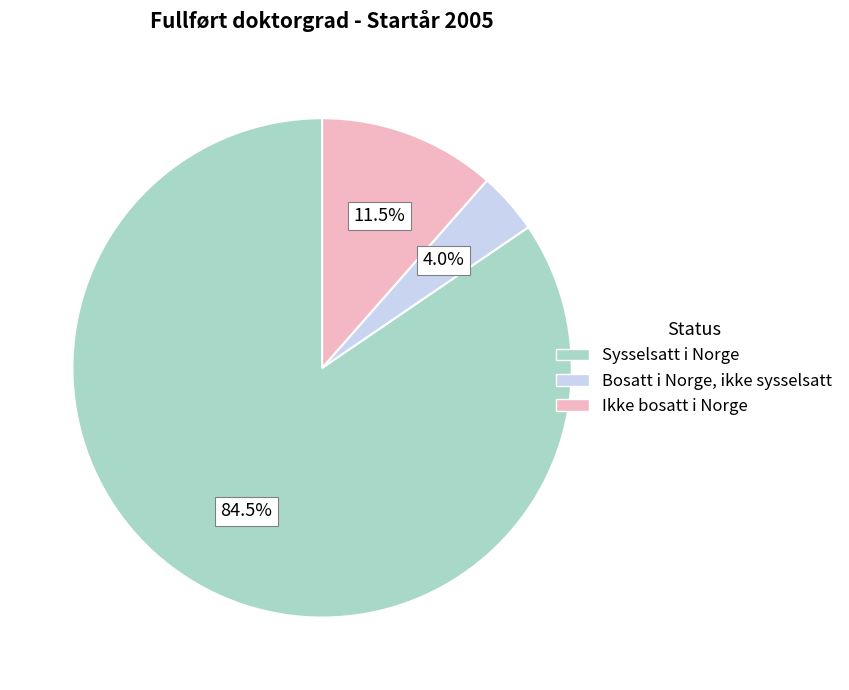

Rank the categories by value from lowest to highest.

Bosatt i Norge, ikke sysselsatt, Ikke bosatt i Norge, Sysselsatt i Norge